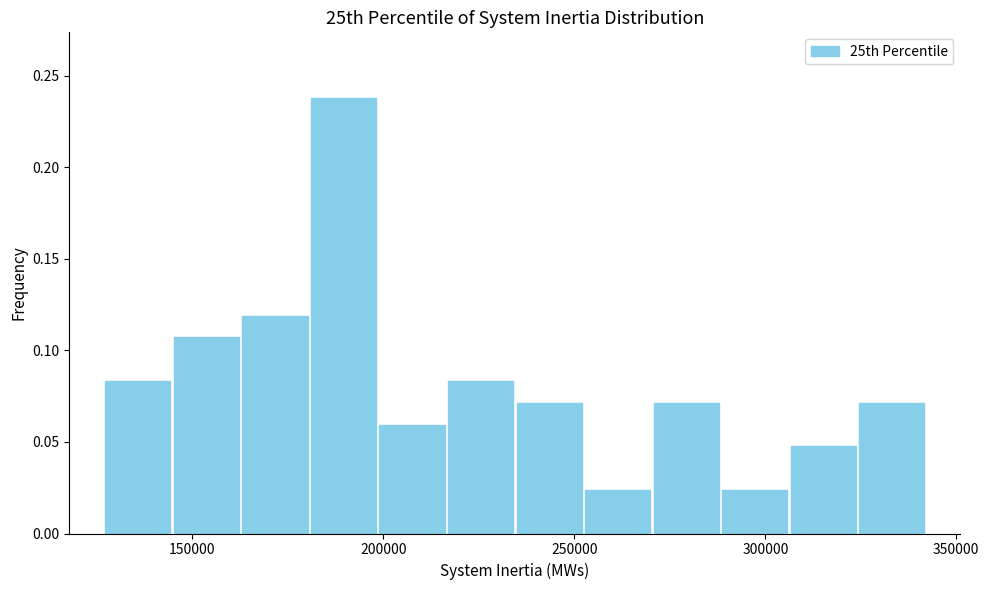

Read against the x-axis, roughly where is the centre of the tallest bar?

190000